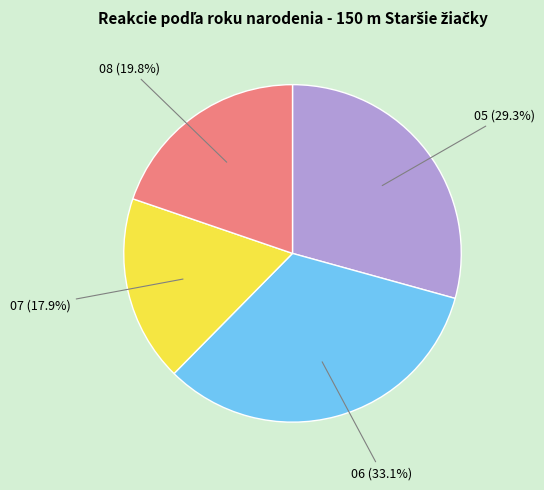

Is there any slice that represents more than half of the pie?

No